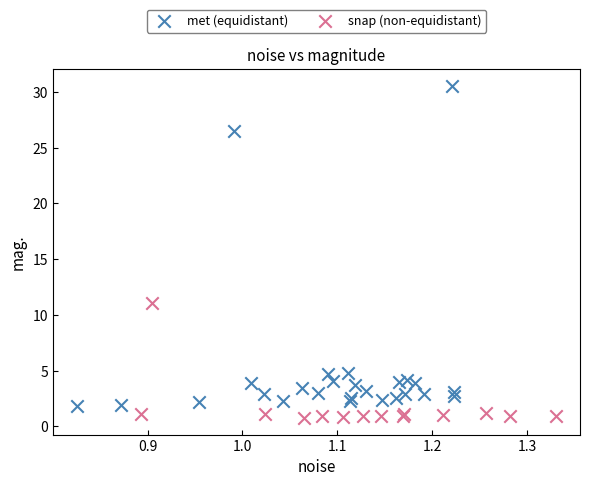

Which series contains the highest Y value?

met (equidistant)